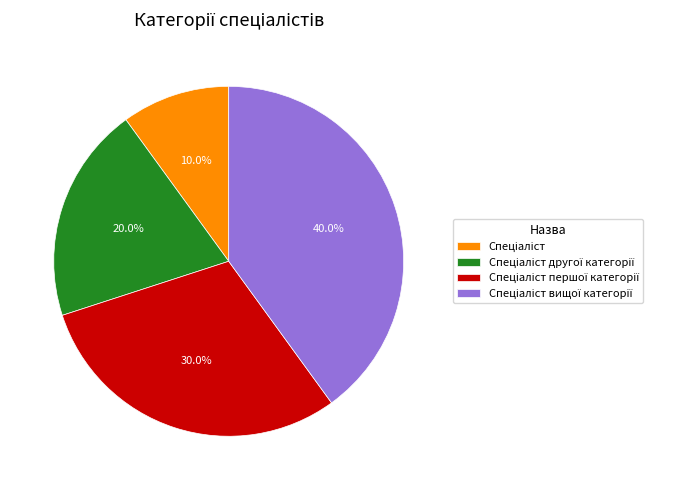

Is there a majority slice in this chart?

No